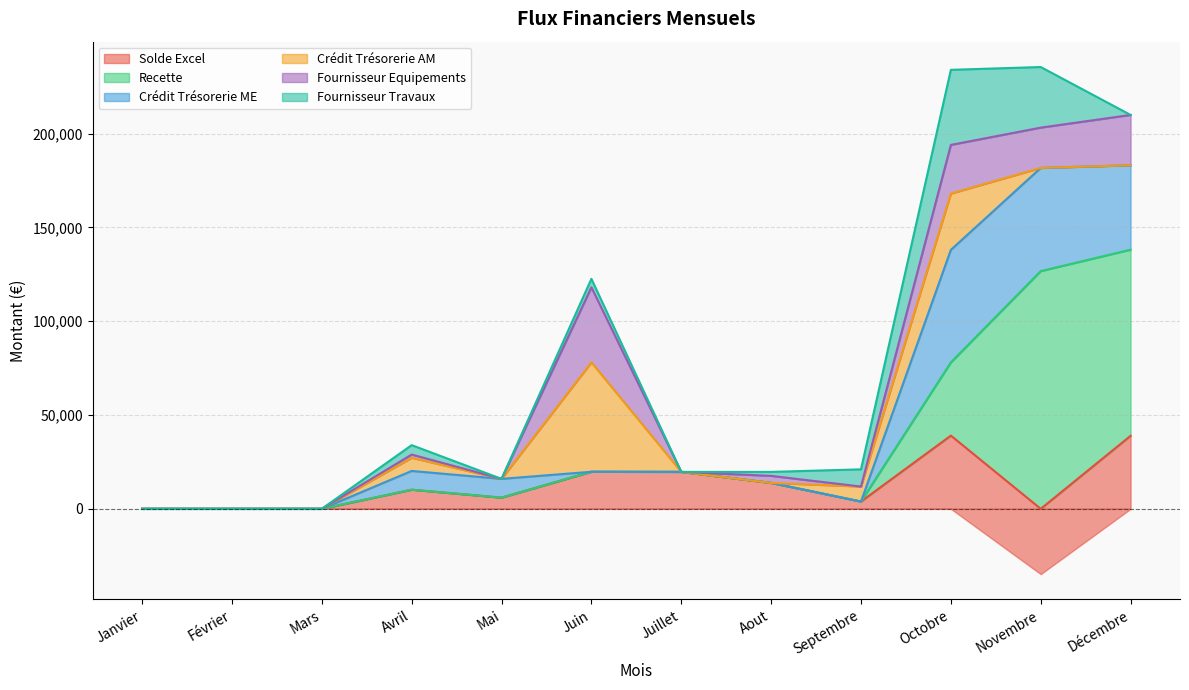

At how many categories does at least one series exceed 23419?

4